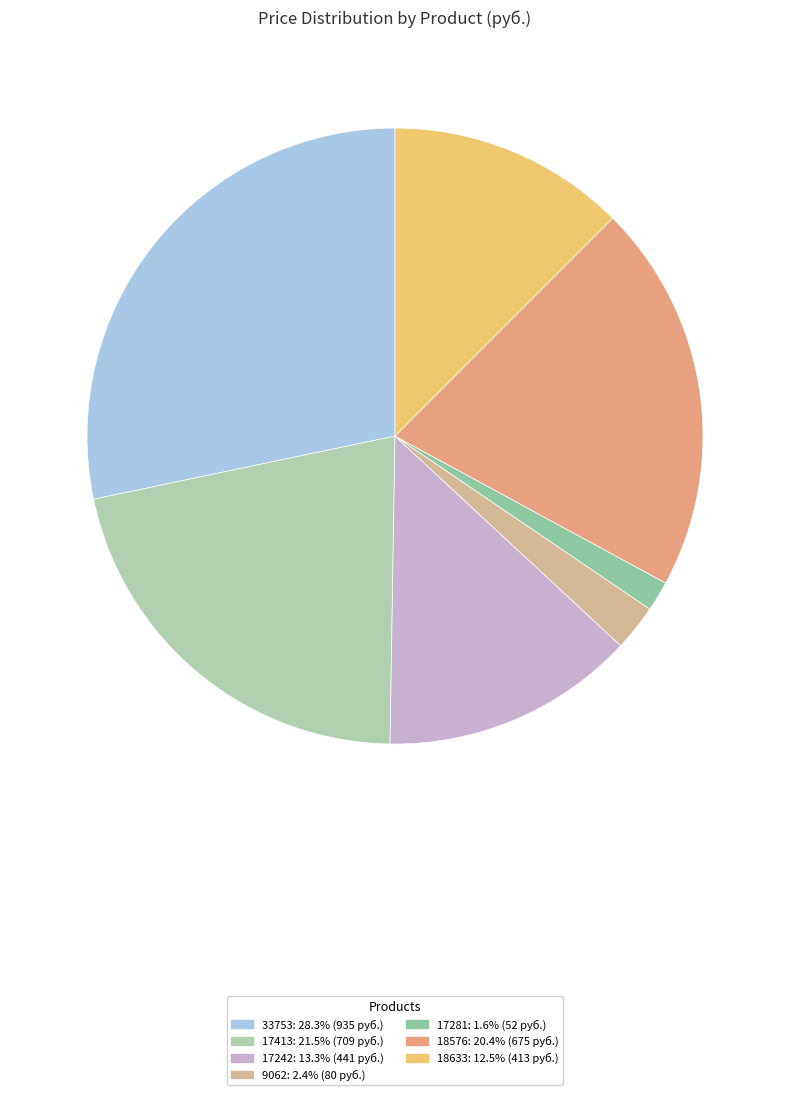

Is there a majority slice in this chart?

No